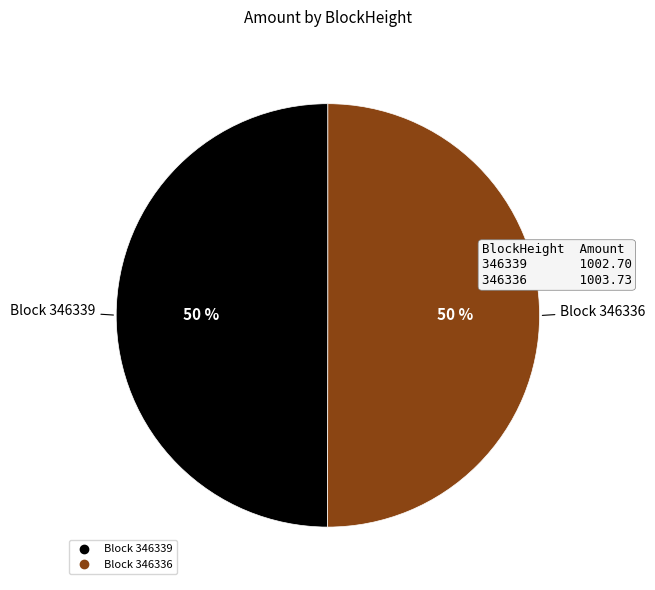

To the nearest percent, what is the average slice percentage?

50%